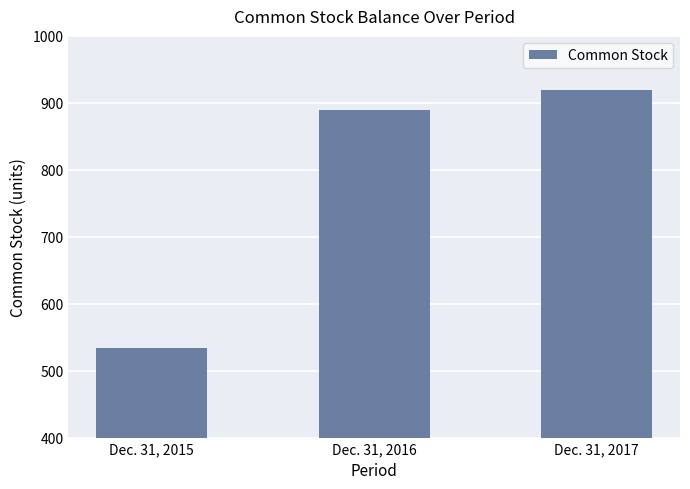

Read the value at Dec. 31, 2017.

919